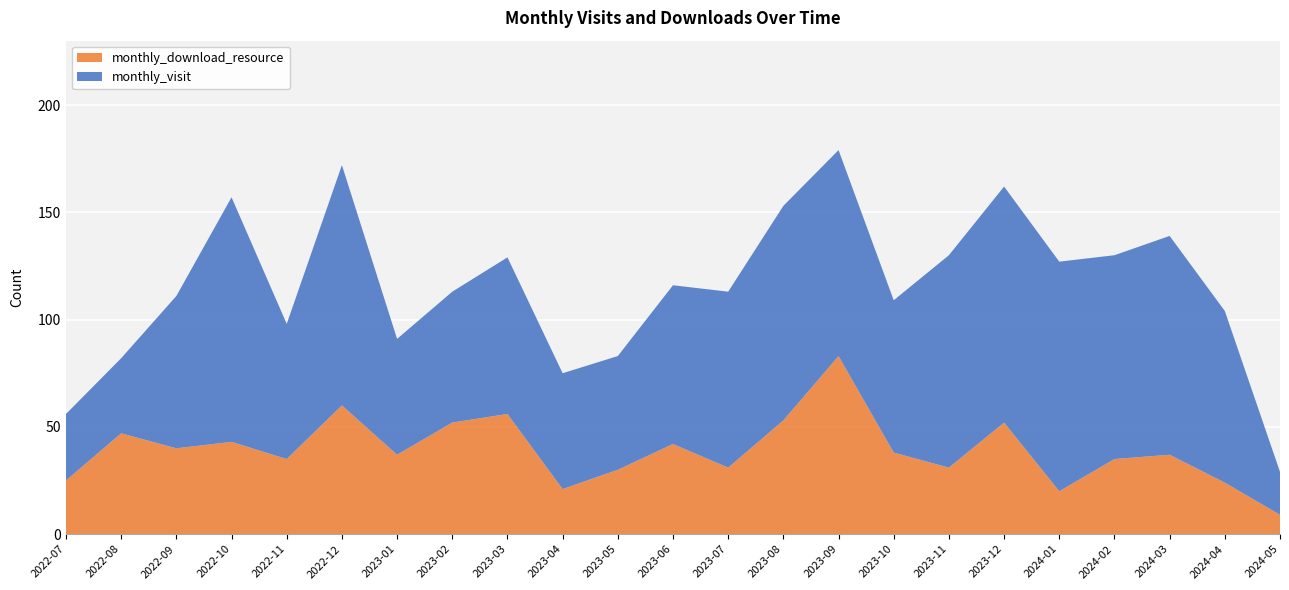

Reading right to left, list all the values displayed in this chart.

monthly_visit: 2024-05=20	2024-04=80	2024-03=102	2024-02=95	2024-01=107	2023-12=110	2023-11=99	2023-10=71	2023-09=96	2023-08=100	2023-07=82	2023-06=74	2023-05=53	2023-04=54	2023-03=73	2023-02=61	2023-01=54	2022-12=112	2022-11=63	2022-10=114	2022-09=71	2022-08=35	2022-07=31
monthly_download_resource: 2024-05=9	2024-04=24	2024-03=37	2024-02=35	2024-01=20	2023-12=52	2023-11=31	2023-10=38	2023-09=83	2023-08=53	2023-07=31	2023-06=42	2023-05=30	2023-04=21	2023-03=56	2023-02=52	2023-01=37	2022-12=60	2022-11=35	2022-10=43	2022-09=40	2022-08=47	2022-07=25